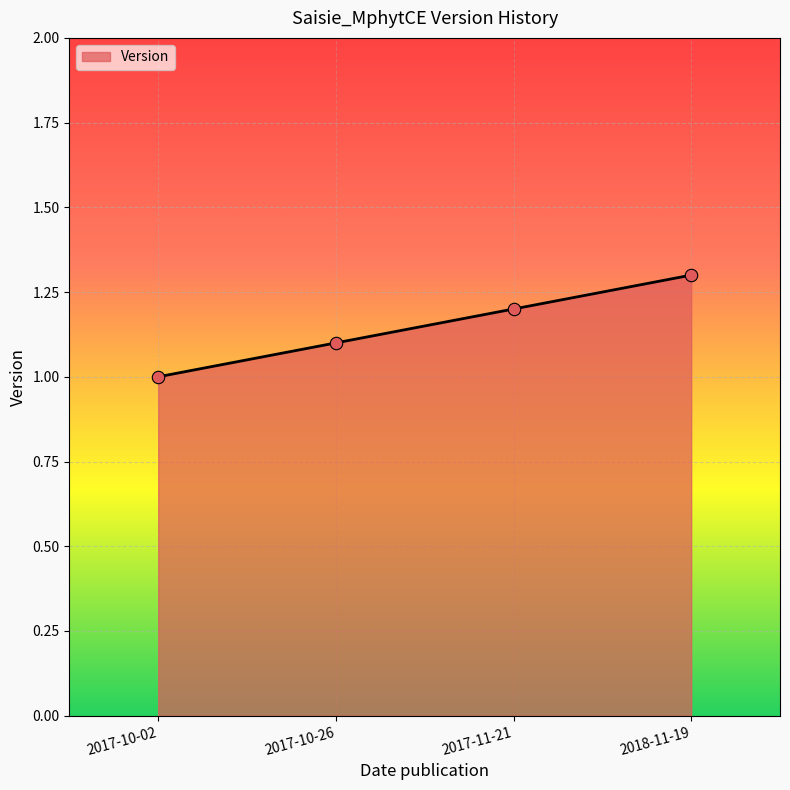

What is the change in value from 2017-10-02 to 2017-10-26?

+0.1